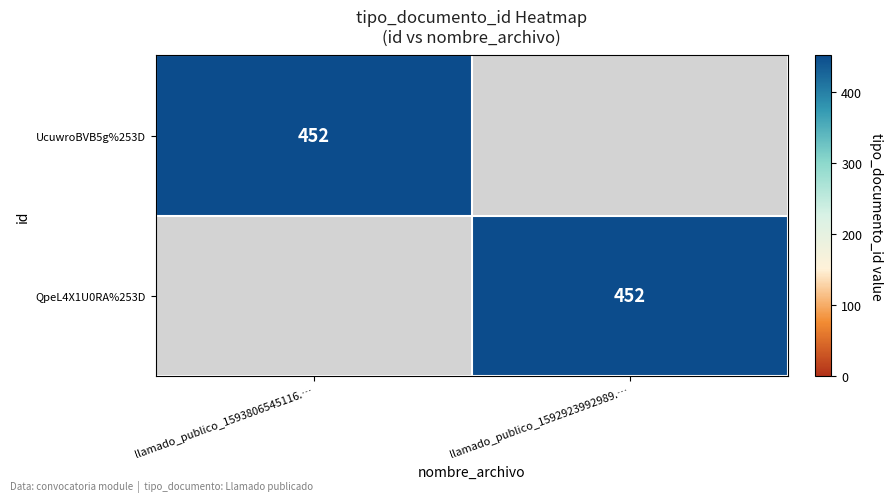

At which category is the sum across all series the highest?

llamado_publico_1593806545116.…